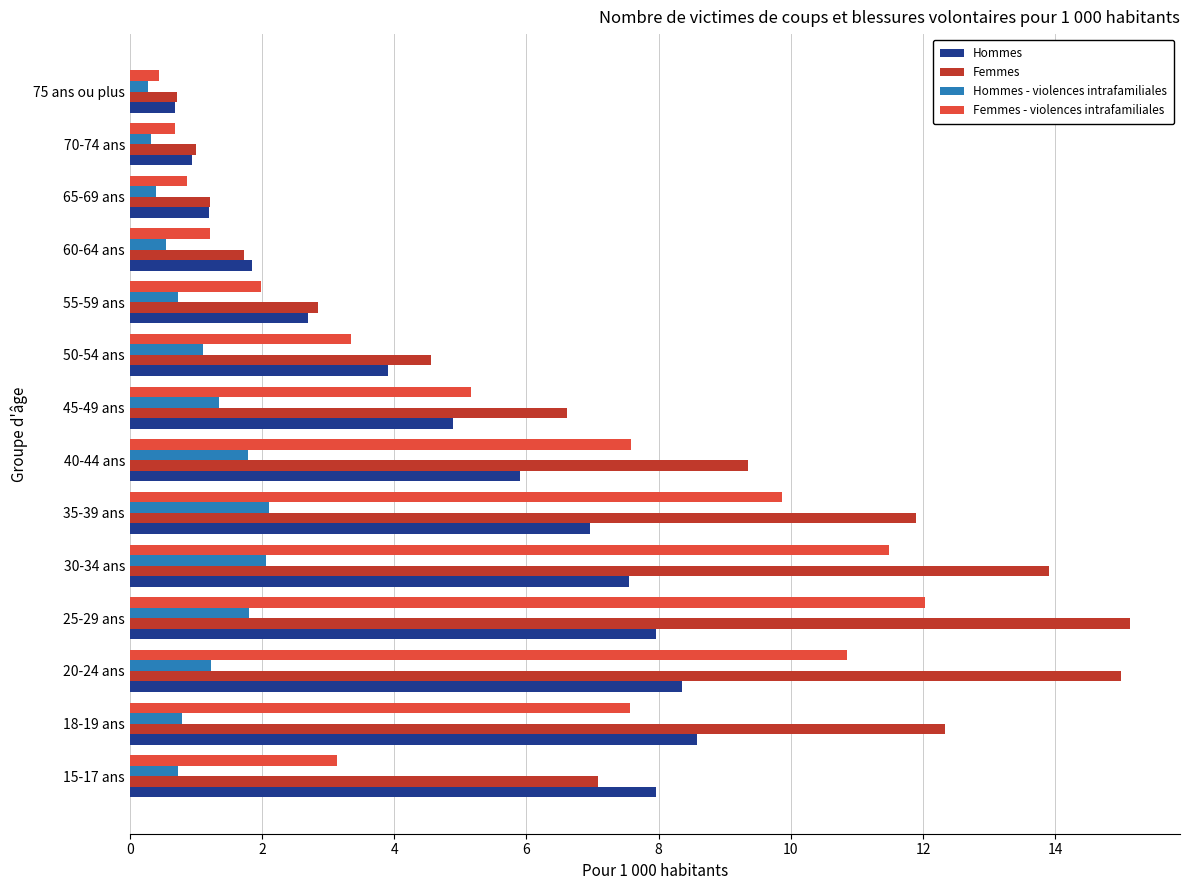

True or false: Hommes has a value of 9.2 at 40-44 ans.

False